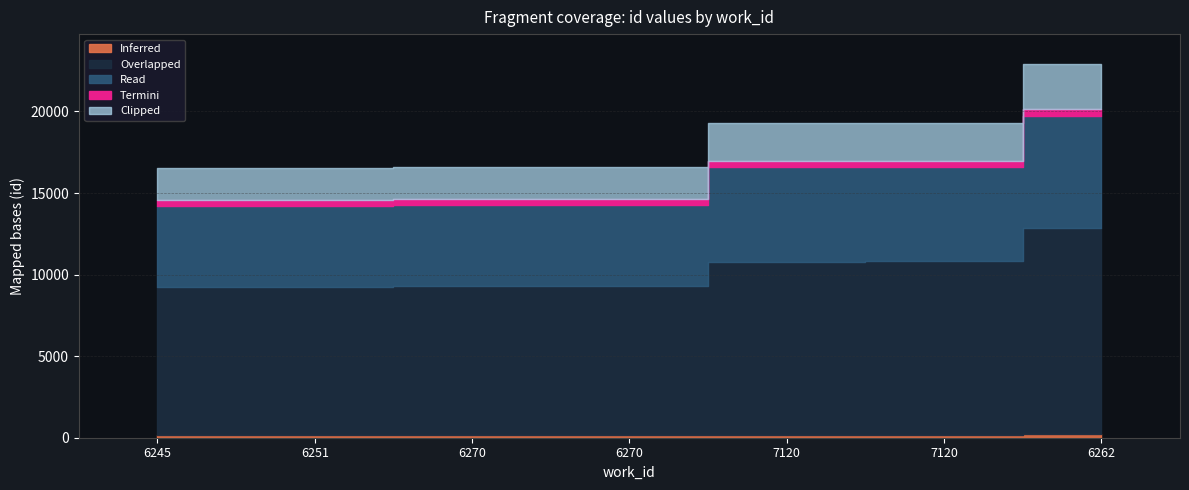

The value at 6270 is 16605. True or false?

True